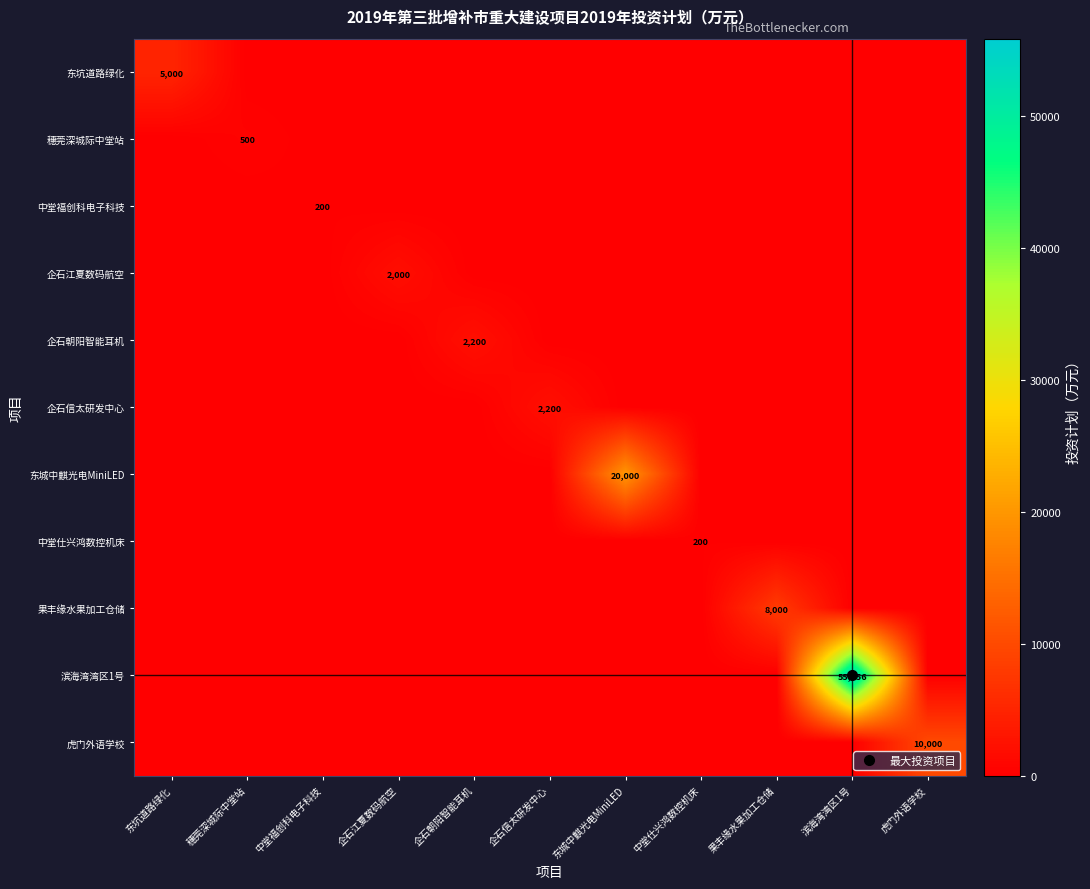

Is the value of 虎门外语学校 at 东城中麒光电MiniLED greater than the value of 果丰缘水果加工仓储 at 果丰缘水果加工仓储?

No